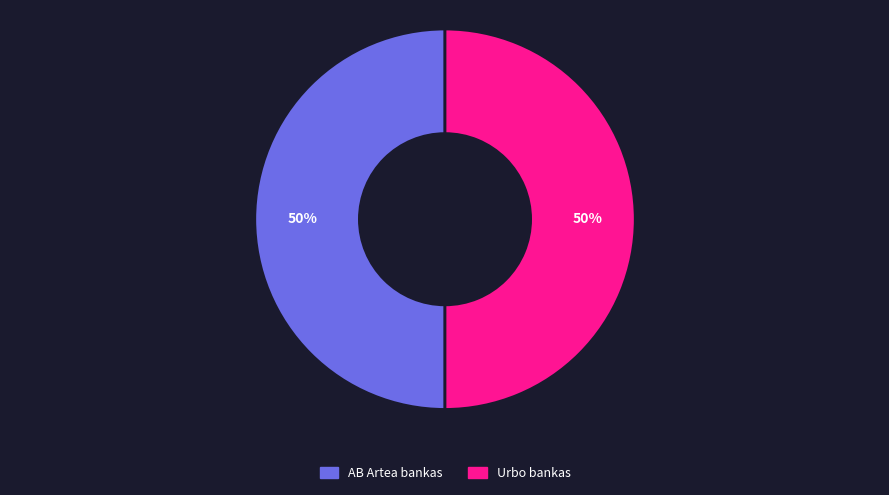

To the nearest percent, what is the average slice percentage?

50%